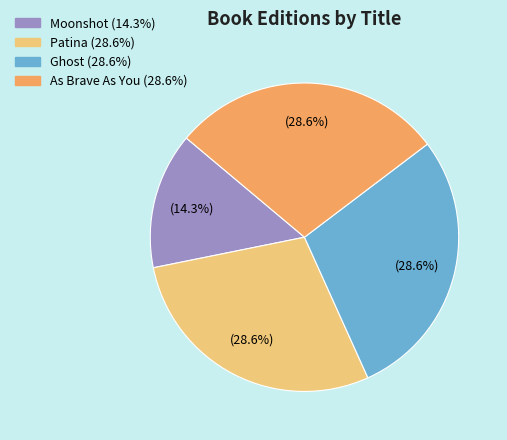

Is the sum of Patina and Moonshot greater than half?

No